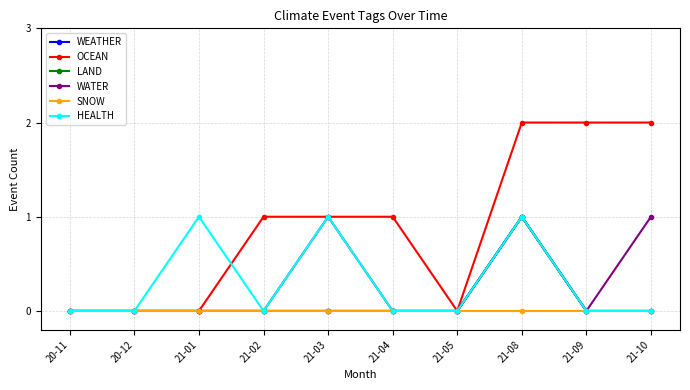

The LAND series shows 0 at 21-05. True or false?

False